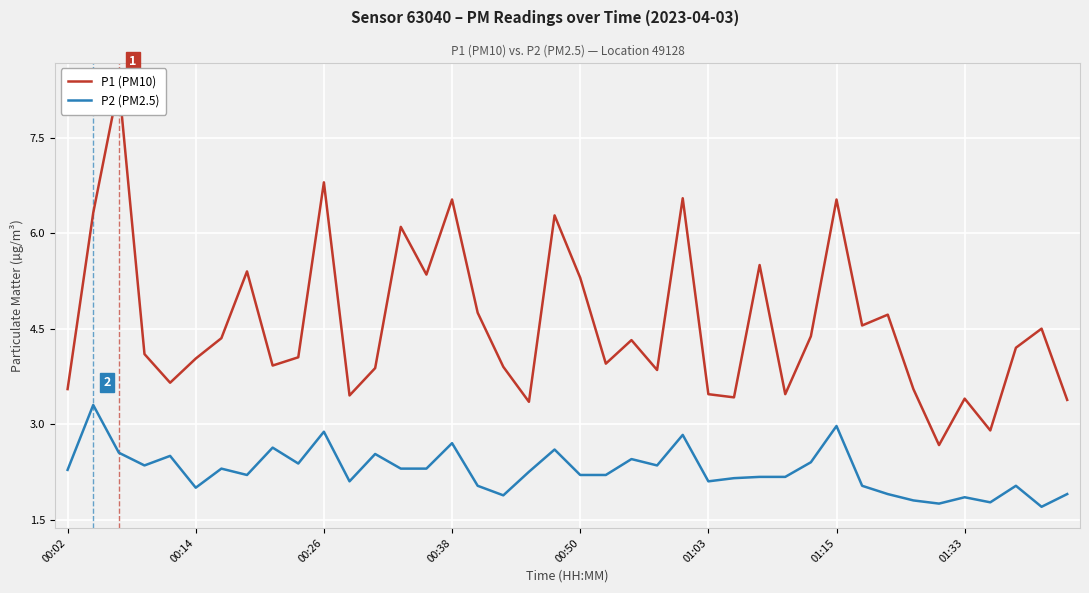

The P2 (PM2.5) series shows 2.0 at 00:14. True or false?

True